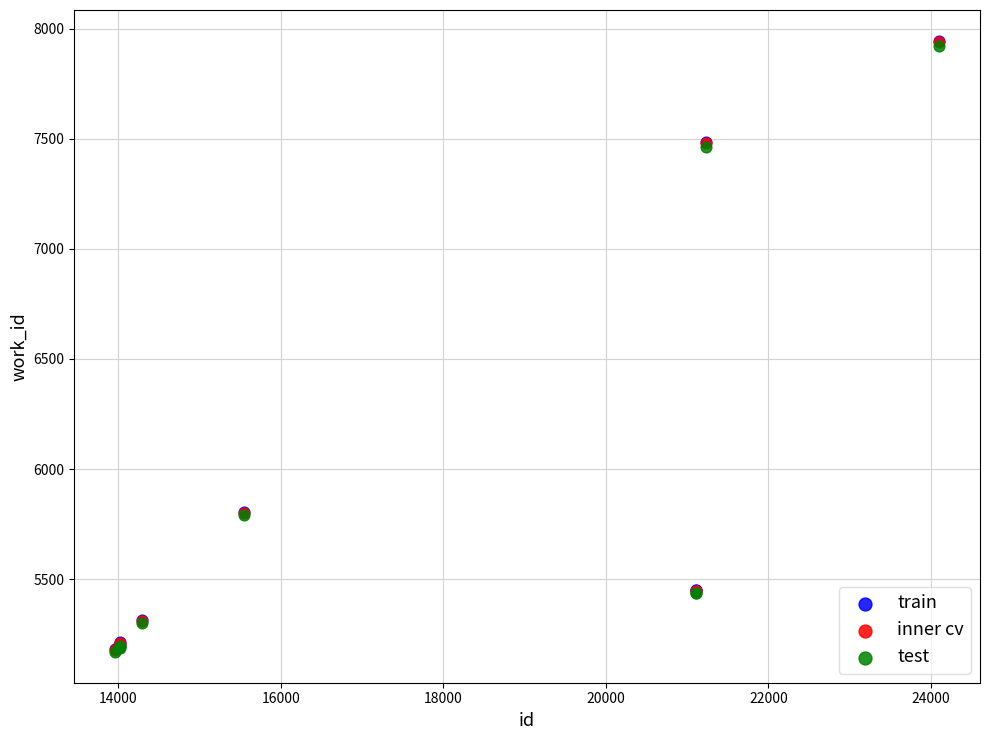

What are all the series names shown in the legend?

train, inner cv, test